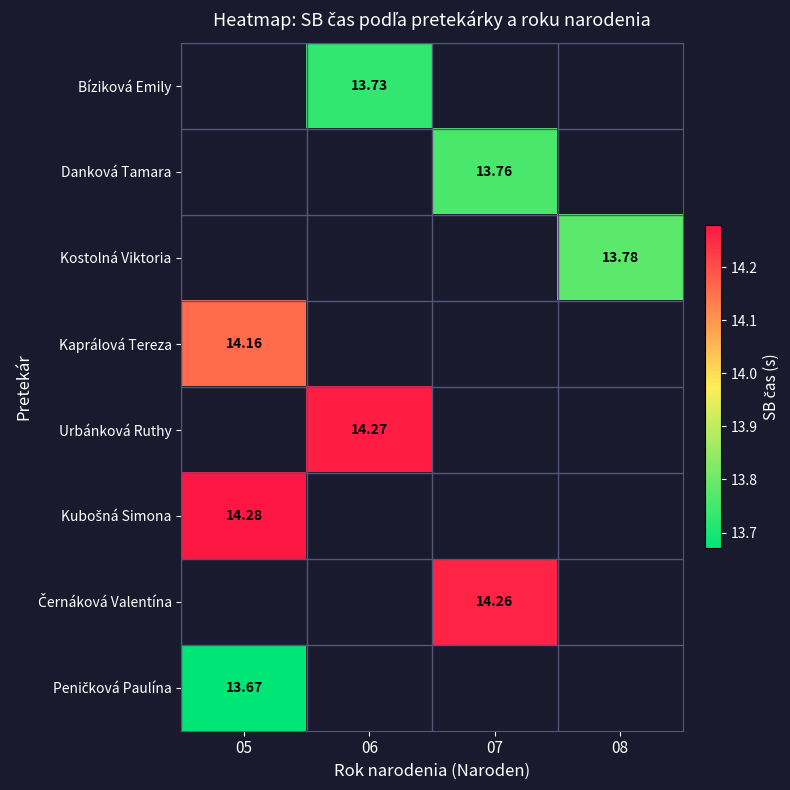

True or false: Kubošná Simona has a value of 14.3 at 05.

True